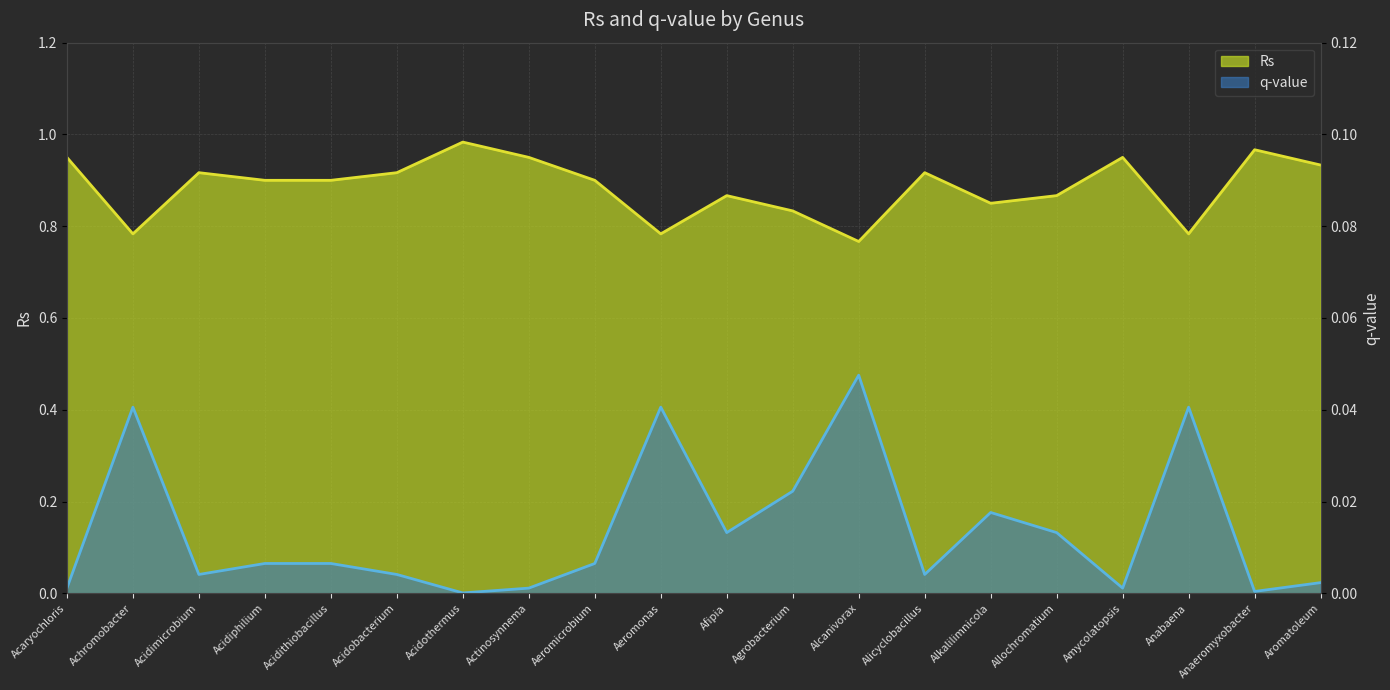

What are all the series names shown in the legend?

Rs, q-value